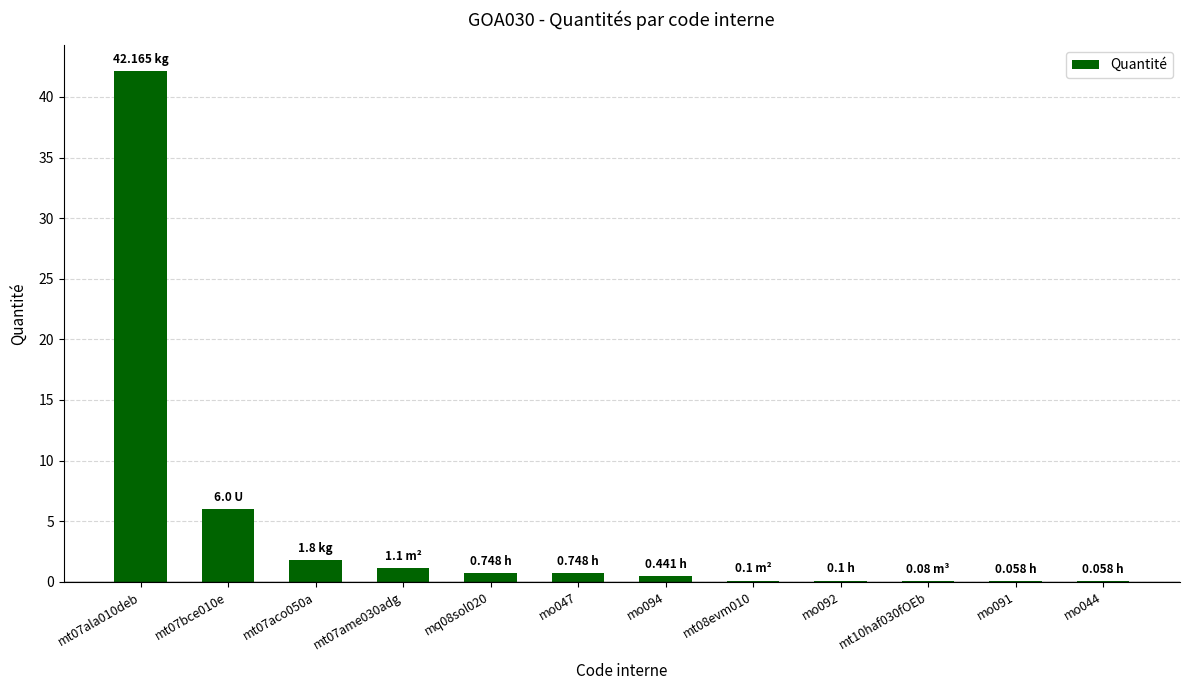

Approximately how many times larger is the value at mt07ala010deb compared to mt07bce010e?

7.0